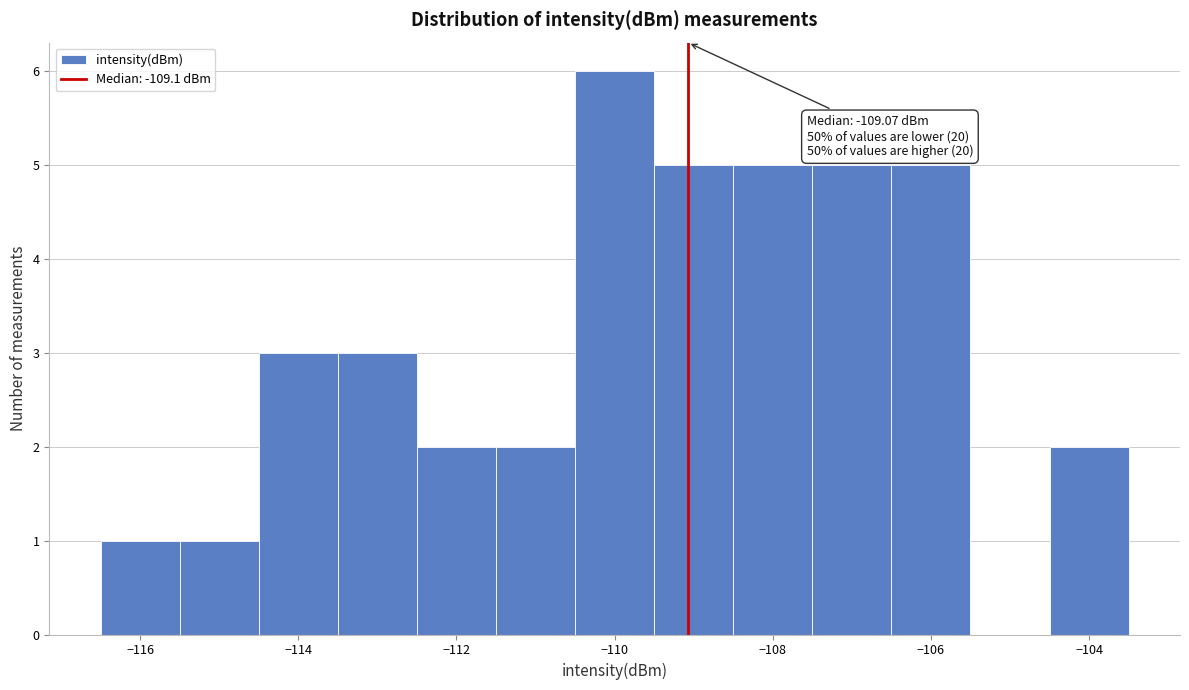

Over which range of the x-axis is the bar tallest?

-110.5 to -109.5